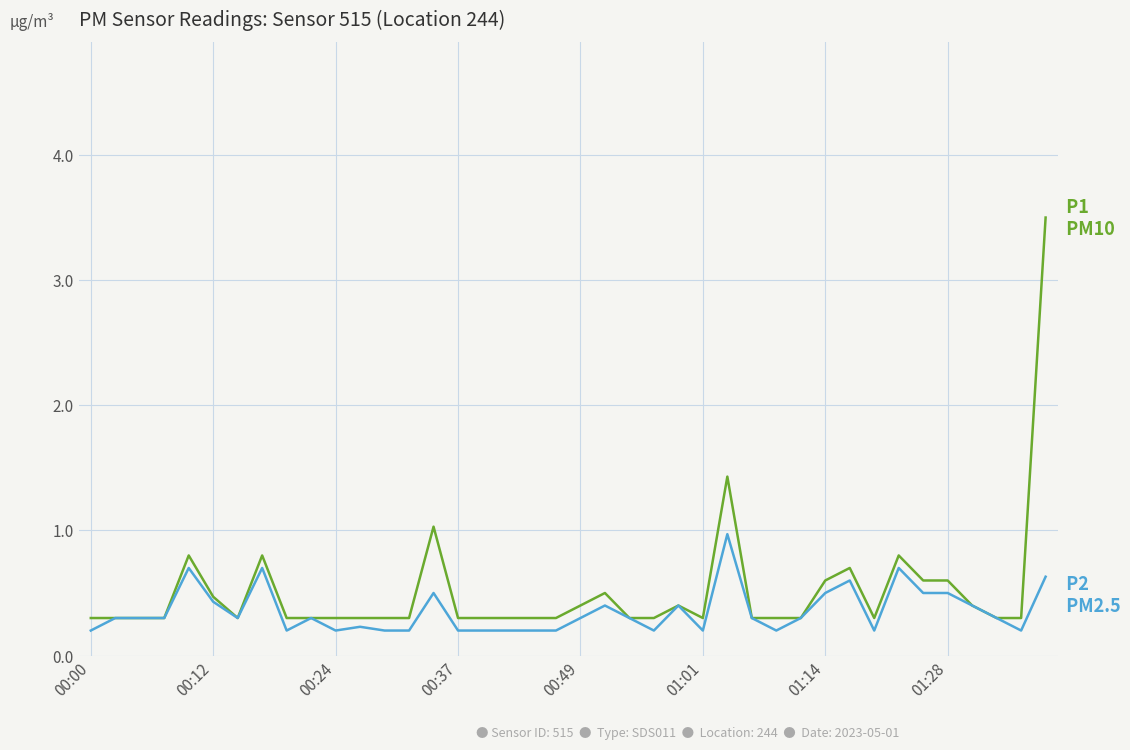

What is the greatest value displayed?

3.5